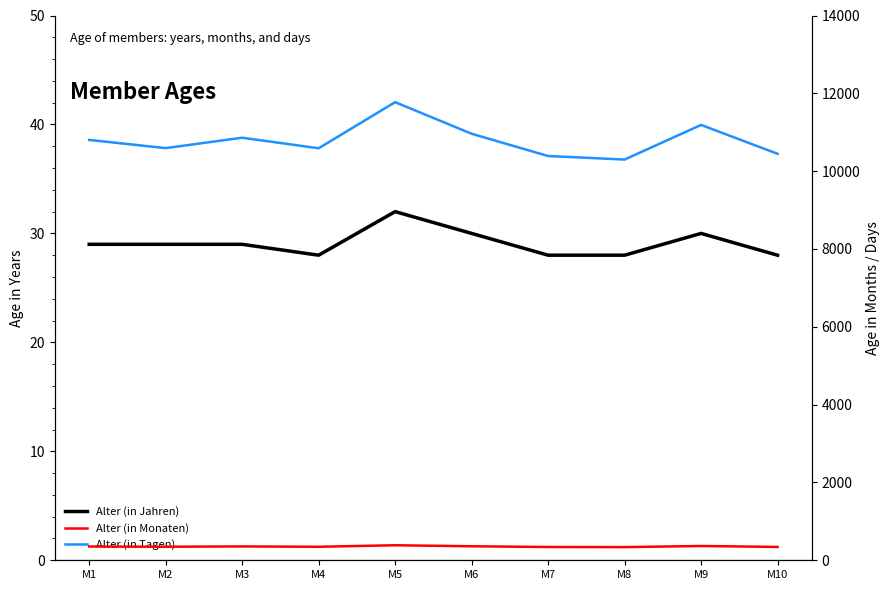

Which category has the highest value in the Alter (in Jahren) series?

M5